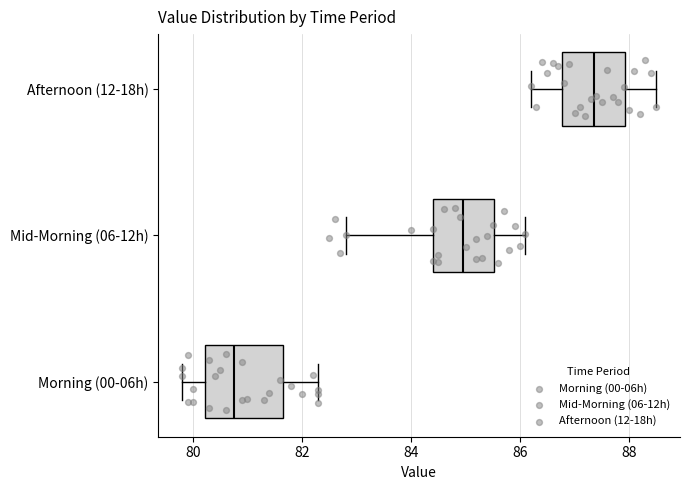

Where does the left whisker of the box for Afternoon (12-18h) end on the x-axis? The values are not printed on the chart, so give them approximately, as read against the axis.

86.2